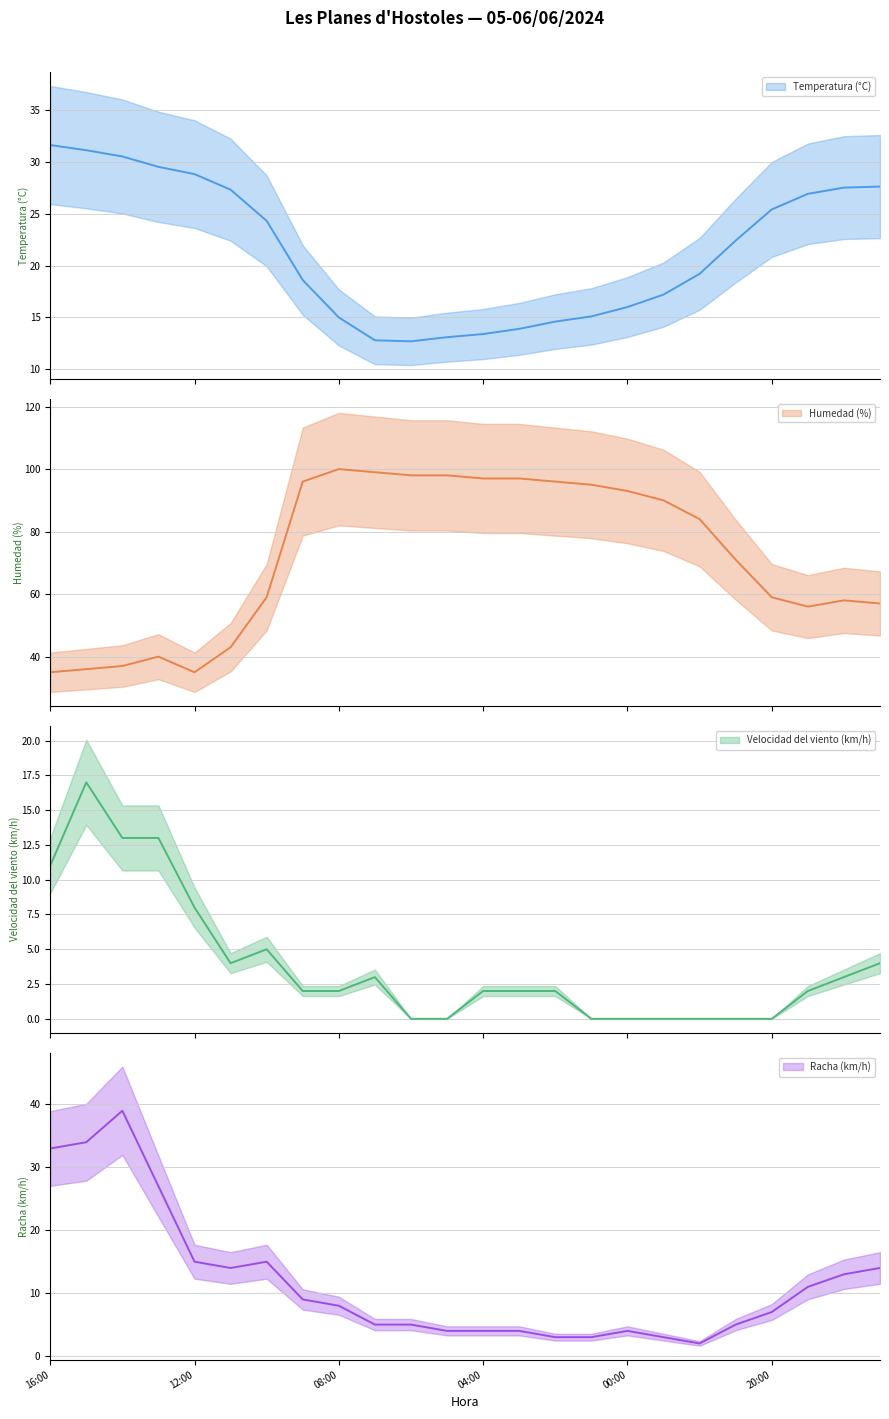

Which series has the largest range (max minus min)?

Humedad (%)